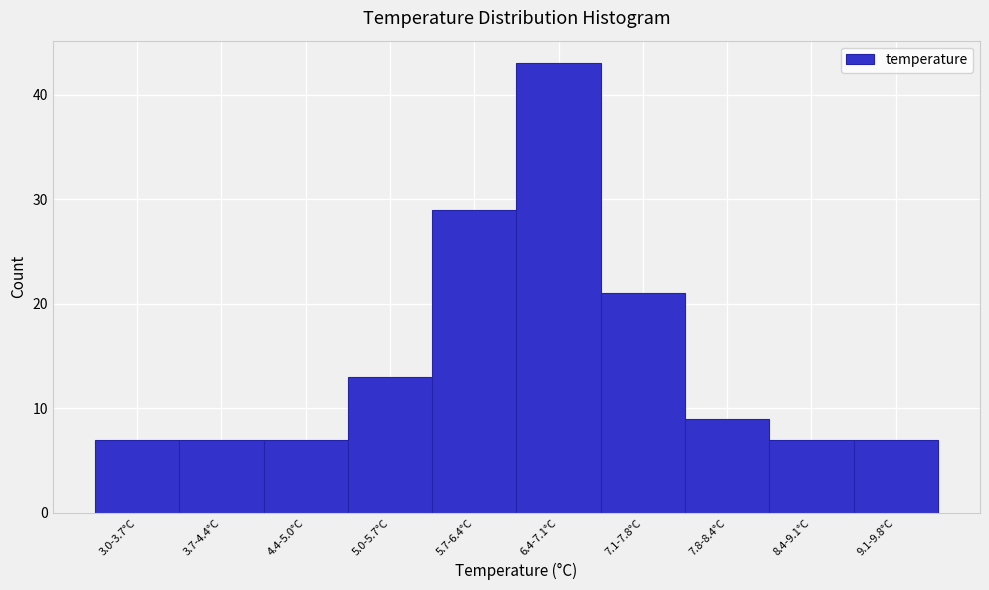

Reading left to right, transcribe all the data shown in this chart.

7	7	7	13	29	43	21	9	7	7